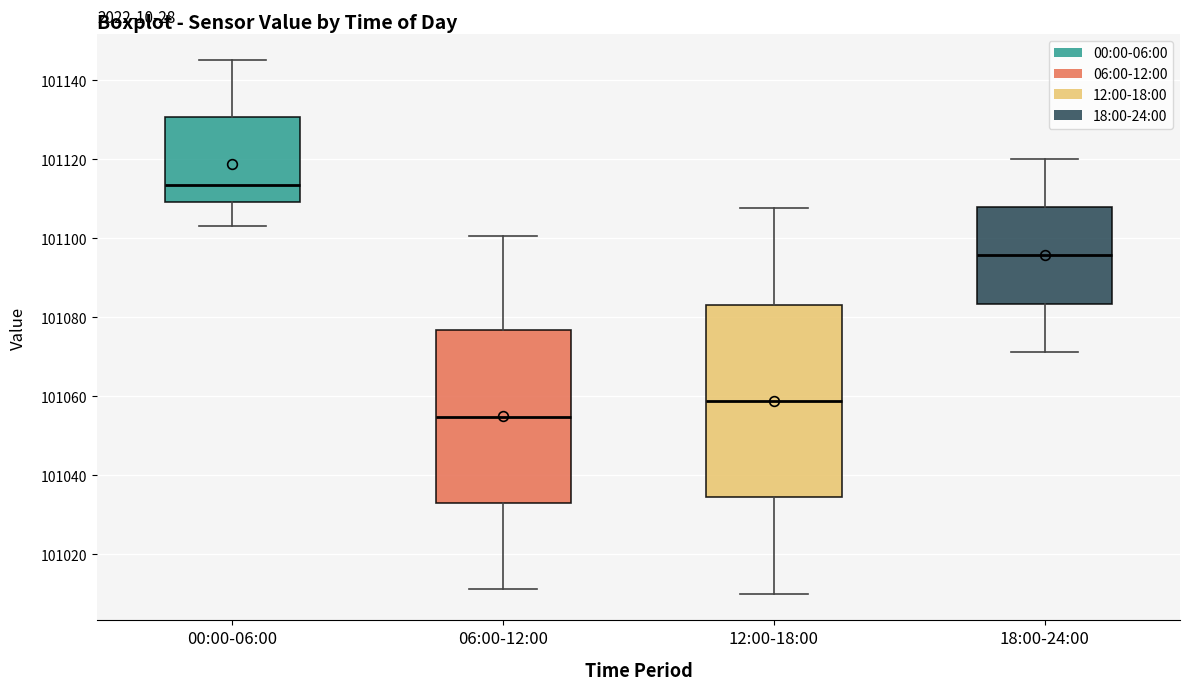

Reading left to right, read every box against the y-axis: the position of its median line, the range the box covers, and the ends of its whiskers. The values are not printed on the chart, so give them approximately, as read against the axis.

00:00-06:00: median 101114, box 101110 to 101130, whiskers 101102 to 101144
06:00-12:00: median 101054, box 101034 to 101076, whiskers 101012 to 101100
12:00-18:00: median 101058, box 101034 to 101084, whiskers 101010 to 101108
18:00-24:00: median 101096, box 101084 to 101108, whiskers 101072 to 101120